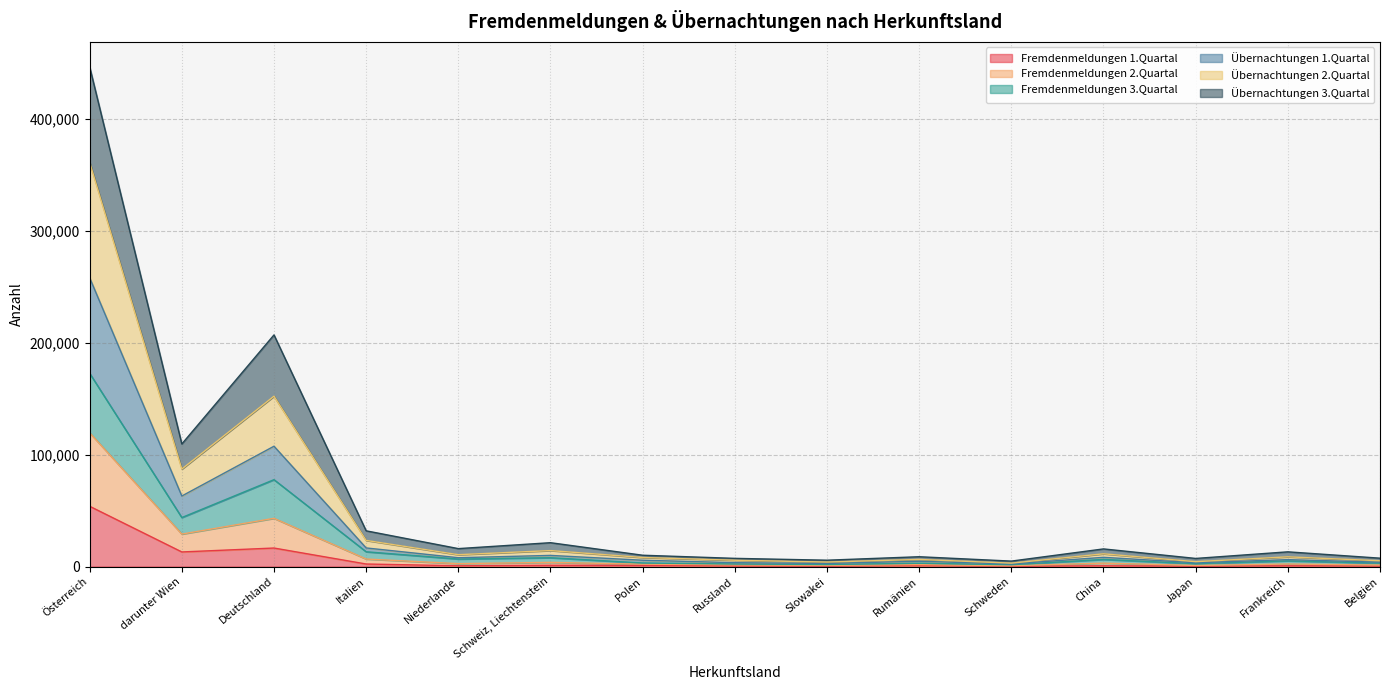

The value of Übernachtungen 3.Quartal at Frankreich is 5097. True or false?

True